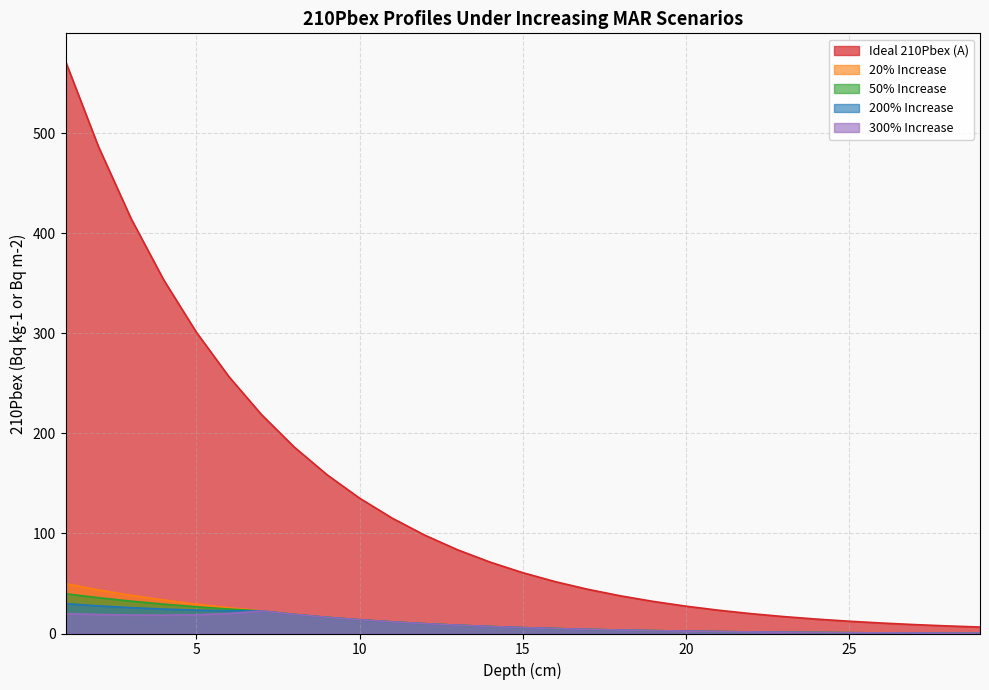

True or false: 300% Increase has a value of 1.3 at 23.

True